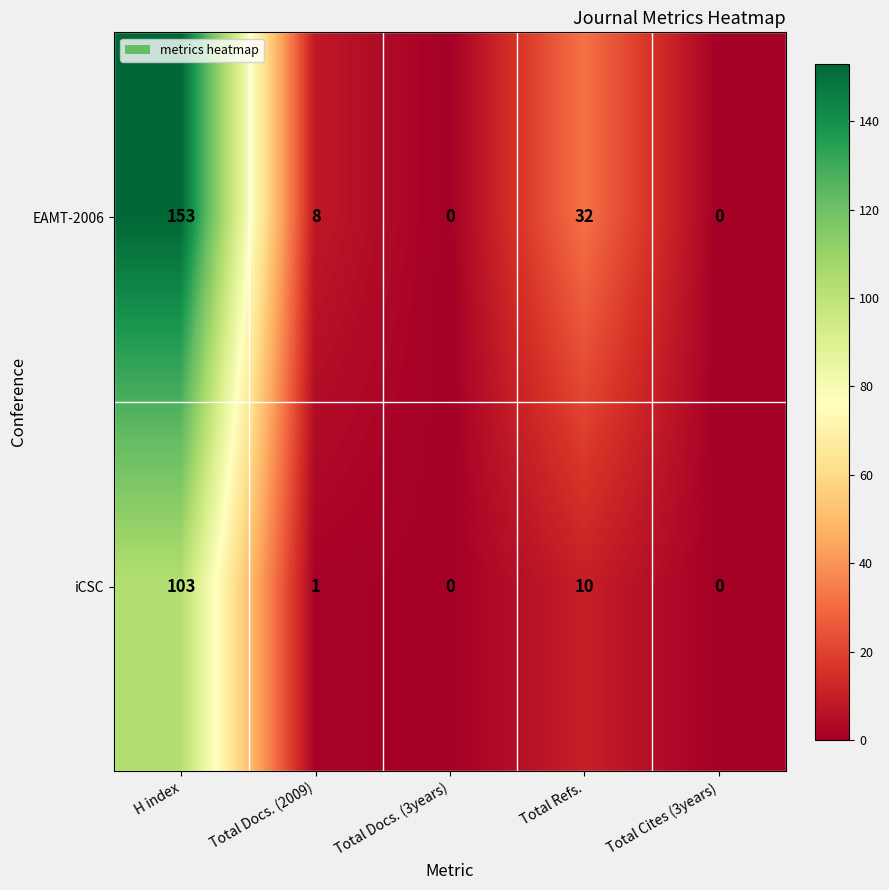

Rank the series by their maximum value, from highest to lowest.

EAMT-2006, iCSC